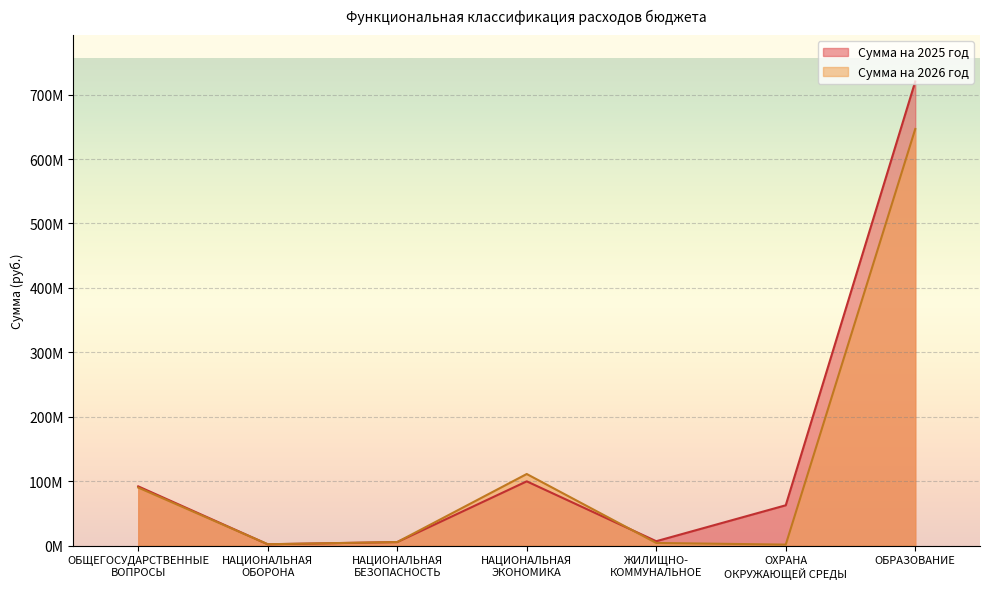

What is the label of the 6th point from the right?

НАЦИОНАЛЬНАЯ
ОБОРОНА